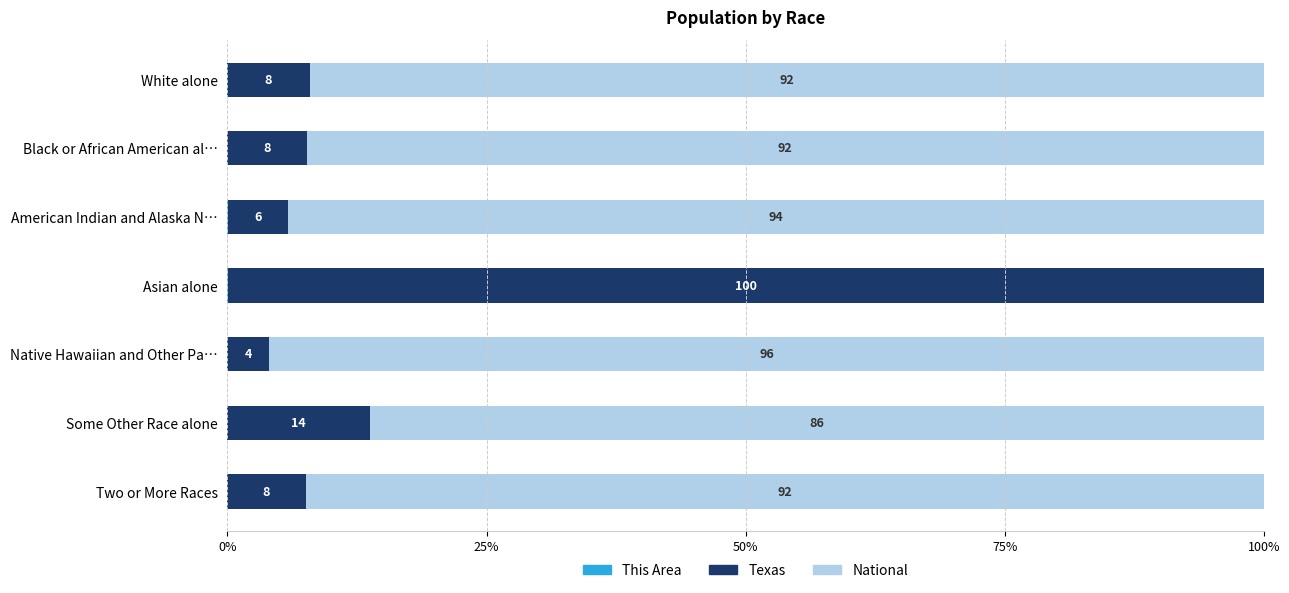

What is the total value across all series at American Indian and Alaska N…?

100.0